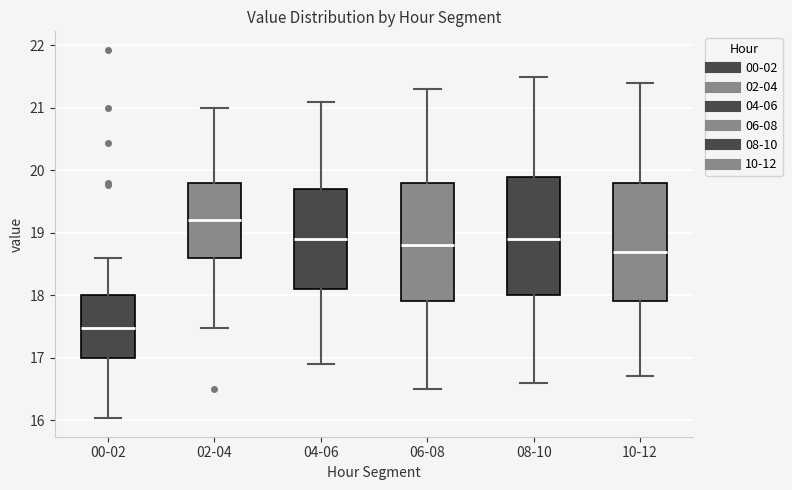

Which box's median line is the lowest?

00-02